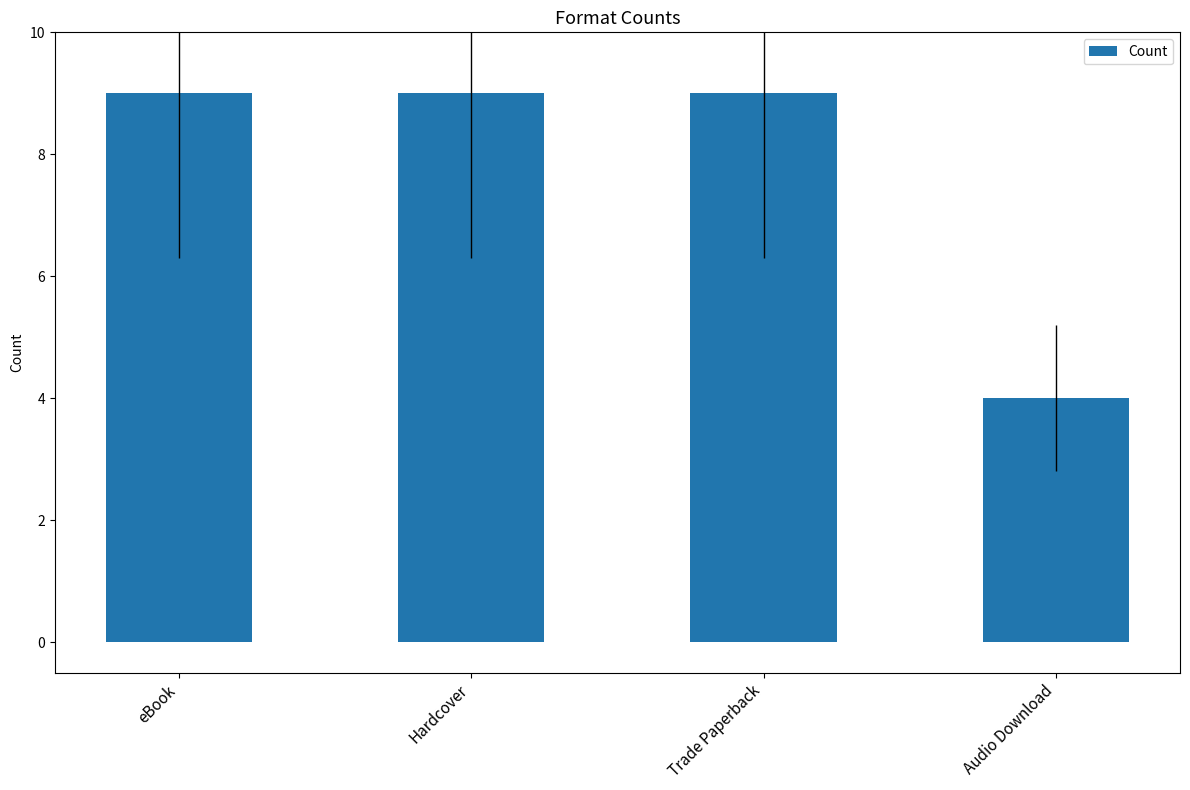

Reading left to right, list all the values displayed in this chart.

eBook=9	Hardcover=9	Trade Paperback=9	Audio Download=4